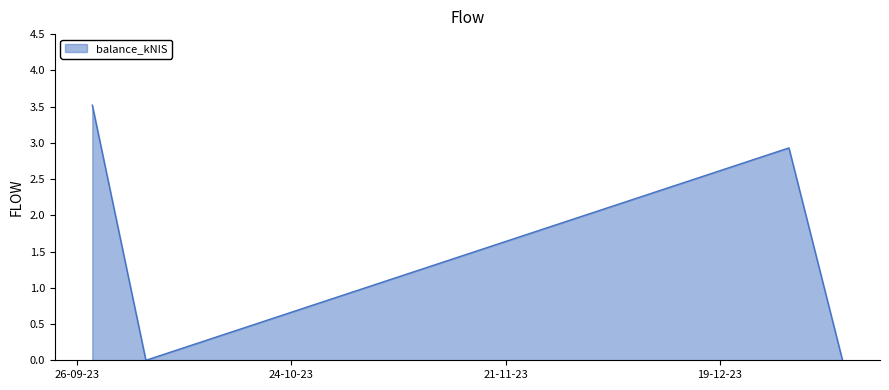

What is the sum of all values?

6.5